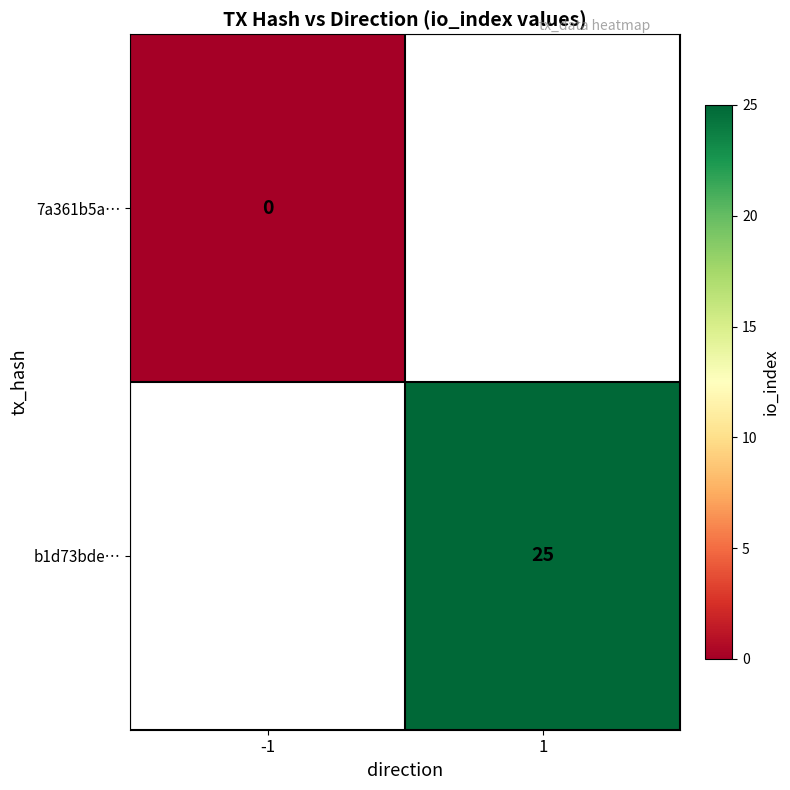

The b1d73bde… series shows 16 at 1. True or false?

False